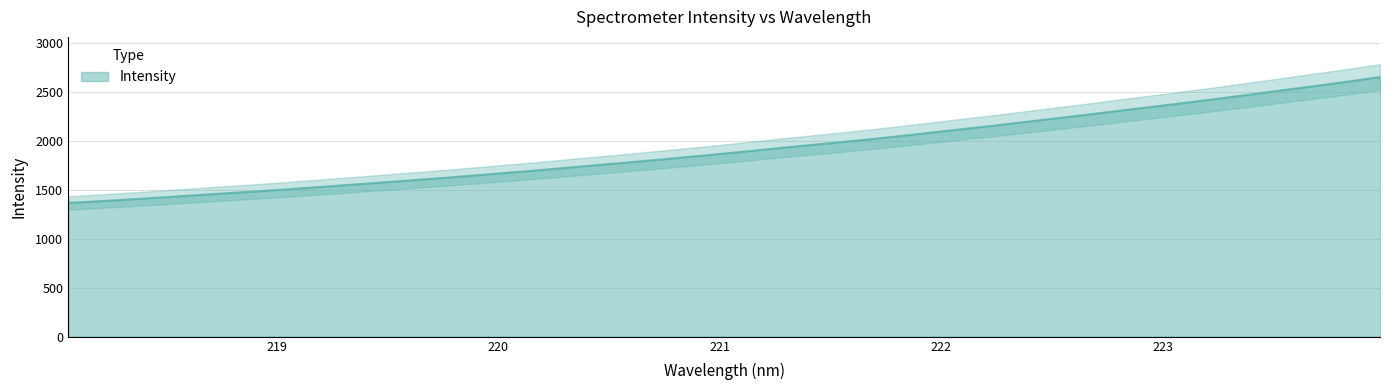

List the labels in order of value, largest first.

223.9802, 223.7895, 223.5987, 223.408, 223.2172, 223.0264, 222.8355, 222.6447, 222.4538, 222.263, 222.0721, 221.8812, 221.6902, 221.4993, 221.3083, 221.1174, 220.9264, 220.7354, 220.5444, 220.3533, 220.1623, 219.9712, 219.7801, 219.589, 219.3979, 219.2067, 219.0156, 218.8244, 218.6332, 218.442, 218.2508, 218.0596